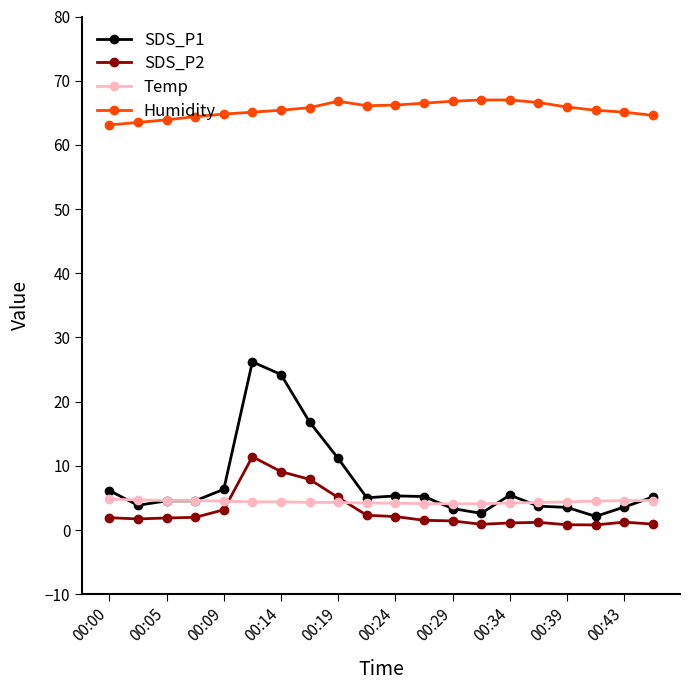

What is the smallest value displayed?

0.8